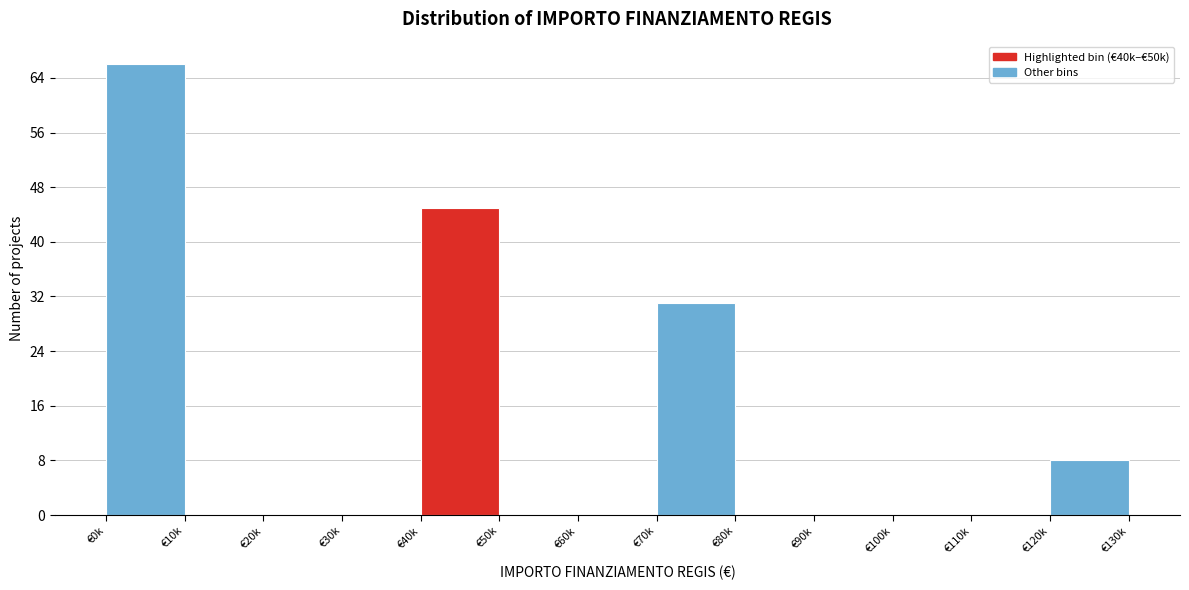

Reading left to right, transcribe all the data shown in this chart.

€0k=66	€10k=0	€20k=0	€30k=0	€40k=45	€50k=0	€60k=0	€70k=31	€80k=0	€90k=0	€100k=0	€110k=0	€120k=8